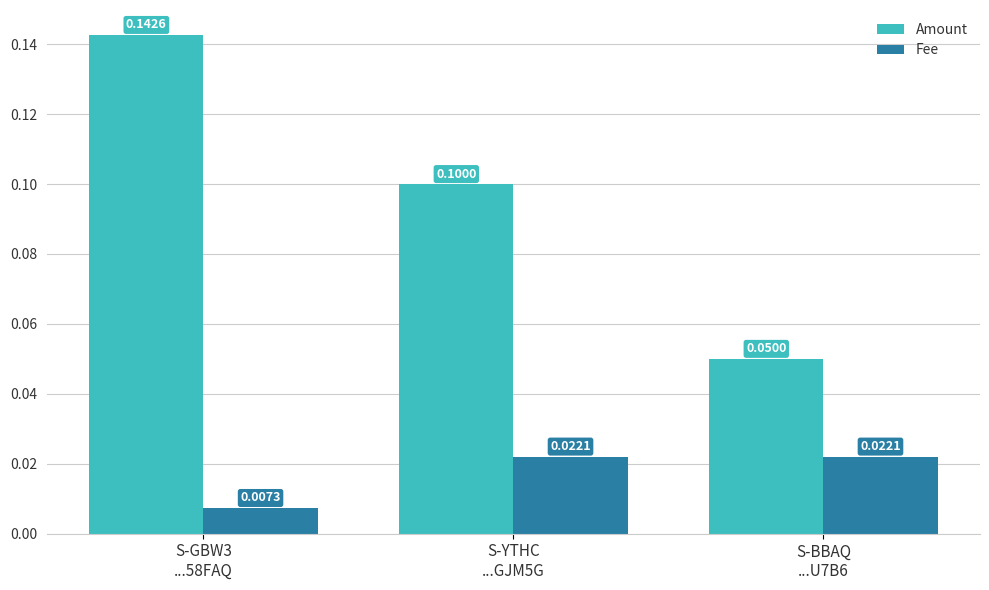

Count the Amount values in the range 0 to 1.

3